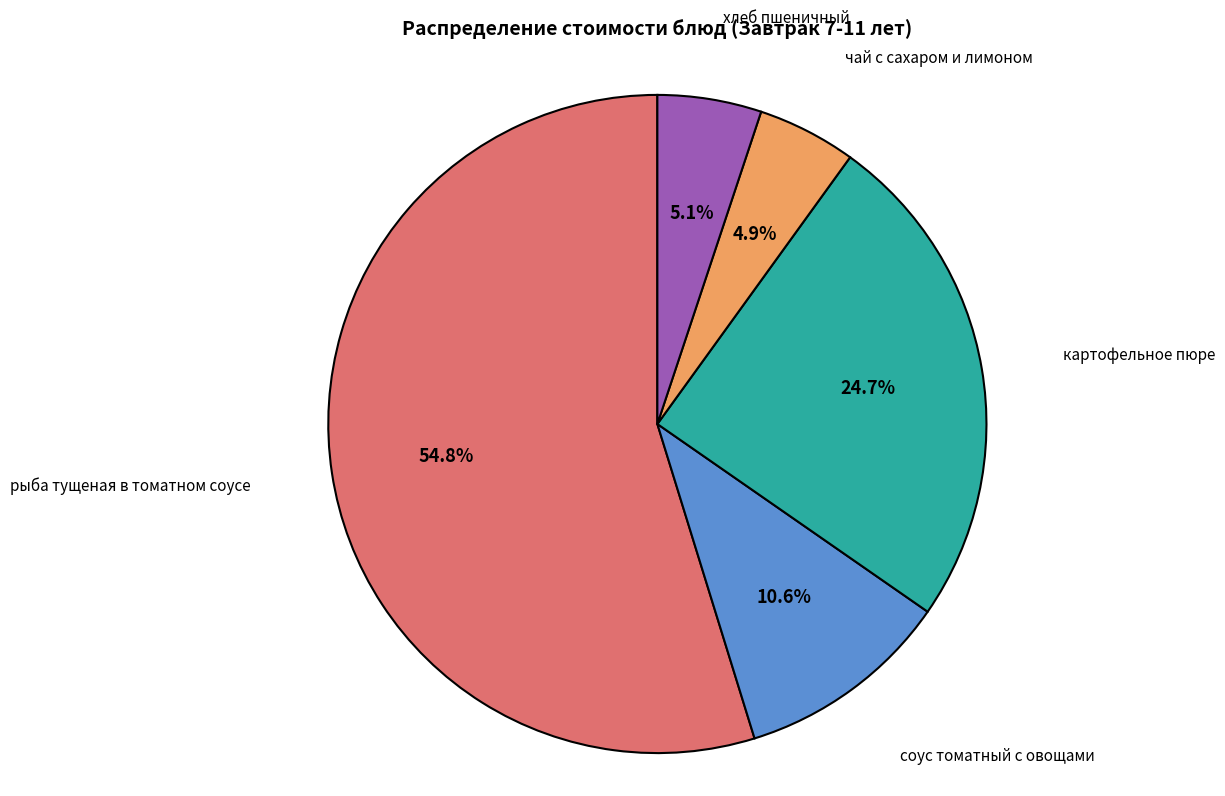

Is there a majority slice in this chart?

Yes